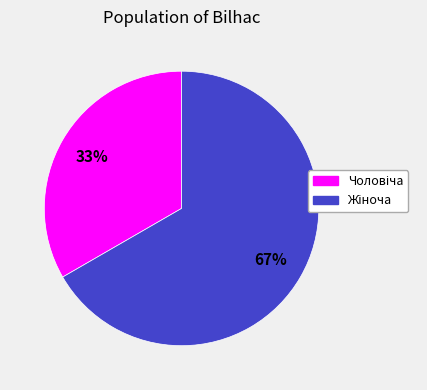

To the nearest percent, what is the average slice percentage?

50%